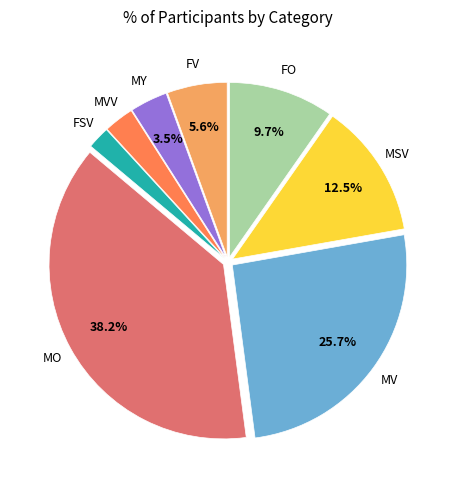

Does any single category account for the majority?

No